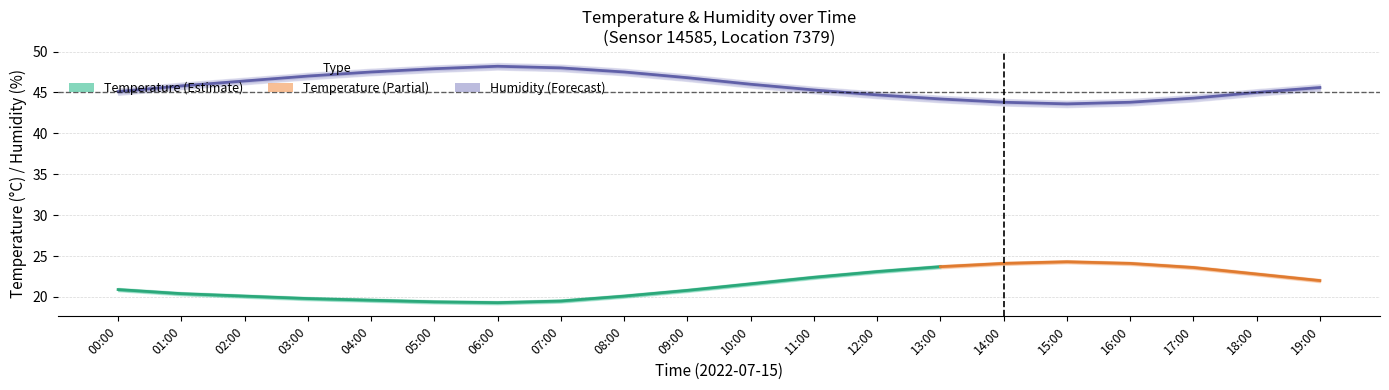

Reading left to right, list all the values displayed in this chart.

temperature: 20.9	20.4	20.1	19.8	19.6	19.4	19.3	19.5	20.1	20.8	21.6	22.4	23.1	23.7	24.1	24.3	24.1	23.6	22.8	22.0
temperature_upper: 21.1	20.6	20.3	20.0	19.8	19.6	19.5	19.7	20.3	21.0	21.8	22.6	23.3	23.9	24.3	24.5	24.3	23.8	23.0	22.2
temperature_lower: 20.7	20.2	19.9	19.6	19.4	19.2	19.1	19.3	19.9	20.6	21.4	22.2	22.9	23.5	23.9	24.1	23.9	23.4	22.6	21.8
humidity: 45.1	45.8	46.4	47.0	47.5	47.9	48.2	48.0	47.5	46.8	46.0	45.3	44.7	44.2	43.8	43.6	43.8	44.3	45.0	45.6
humidity_upper: 45.5	46.2	46.8	47.4	47.9	48.3	48.6	48.4	47.9	47.2	46.4	45.7	45.1	44.6	44.2	44.0	44.2	44.7	45.4	46.0
humidity_lower: 44.7	45.4	46.0	46.6	47.1	47.5	47.8	47.6	47.1	46.4	45.6	44.9	44.3	43.8	43.4	43.2	43.4	43.9	44.6	45.2